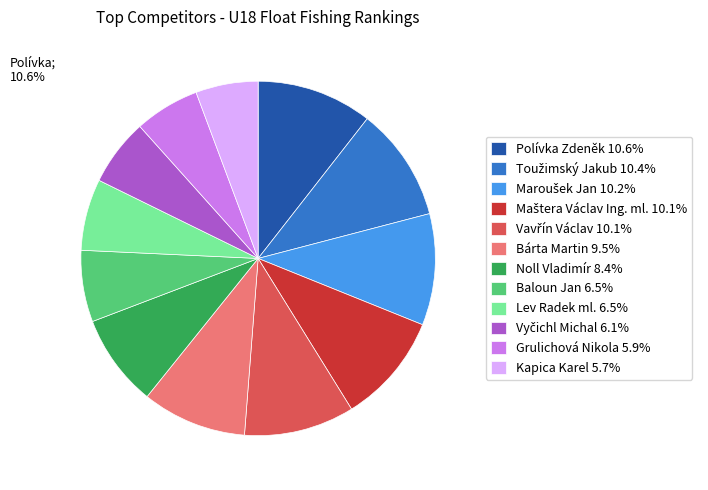

To the nearest percent, what is the combined percentage of Kapica Karel and Lev Radek ml.?

12%